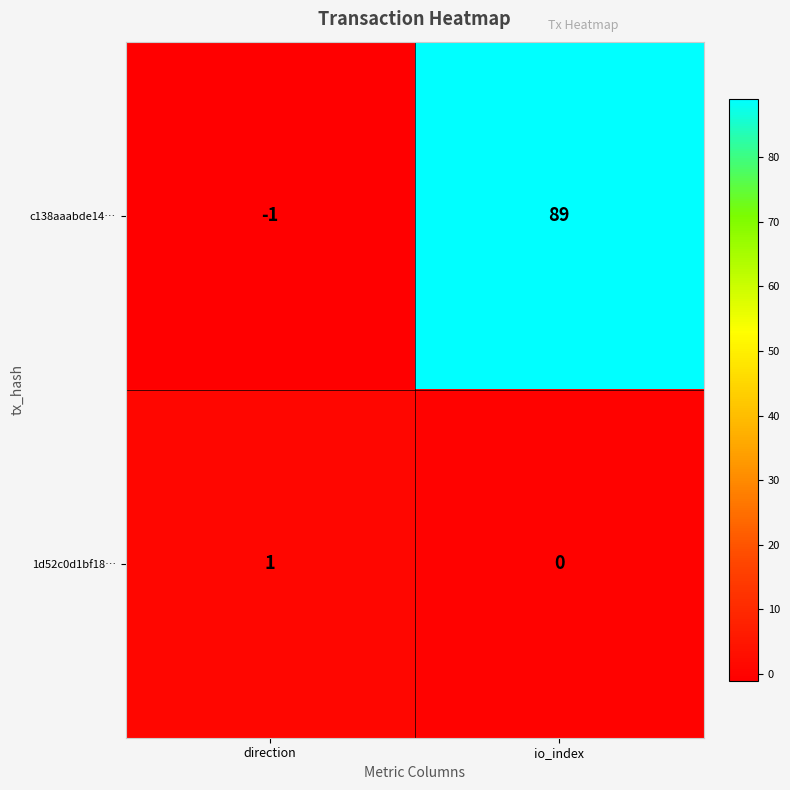

The c138aaabde14… series shows -1 at direction. True or false?

True